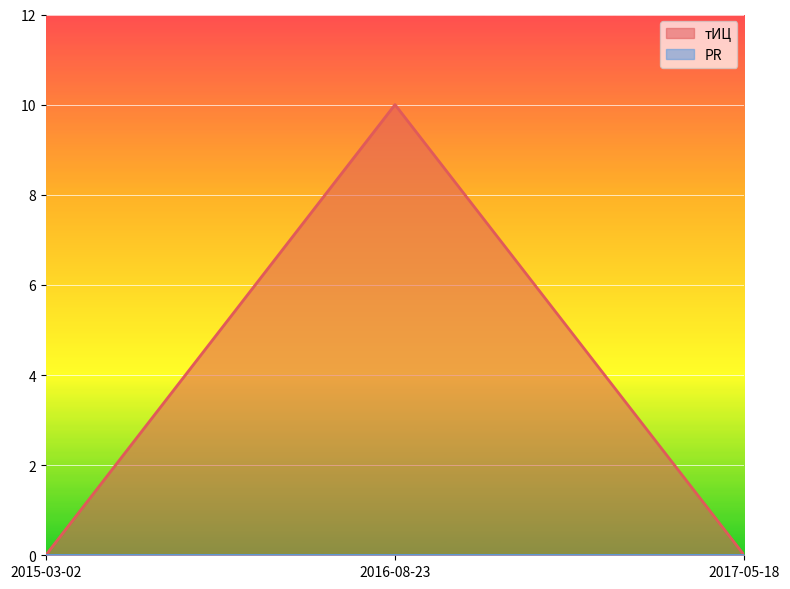

Reading right to left, what are all the values shown in this chart?

0	10	0